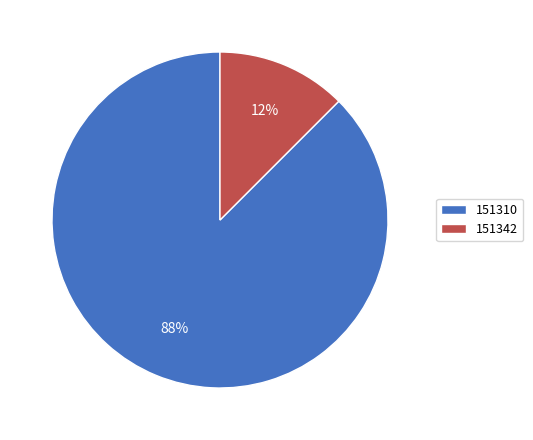

Is 151342 the majority of the pie?

No